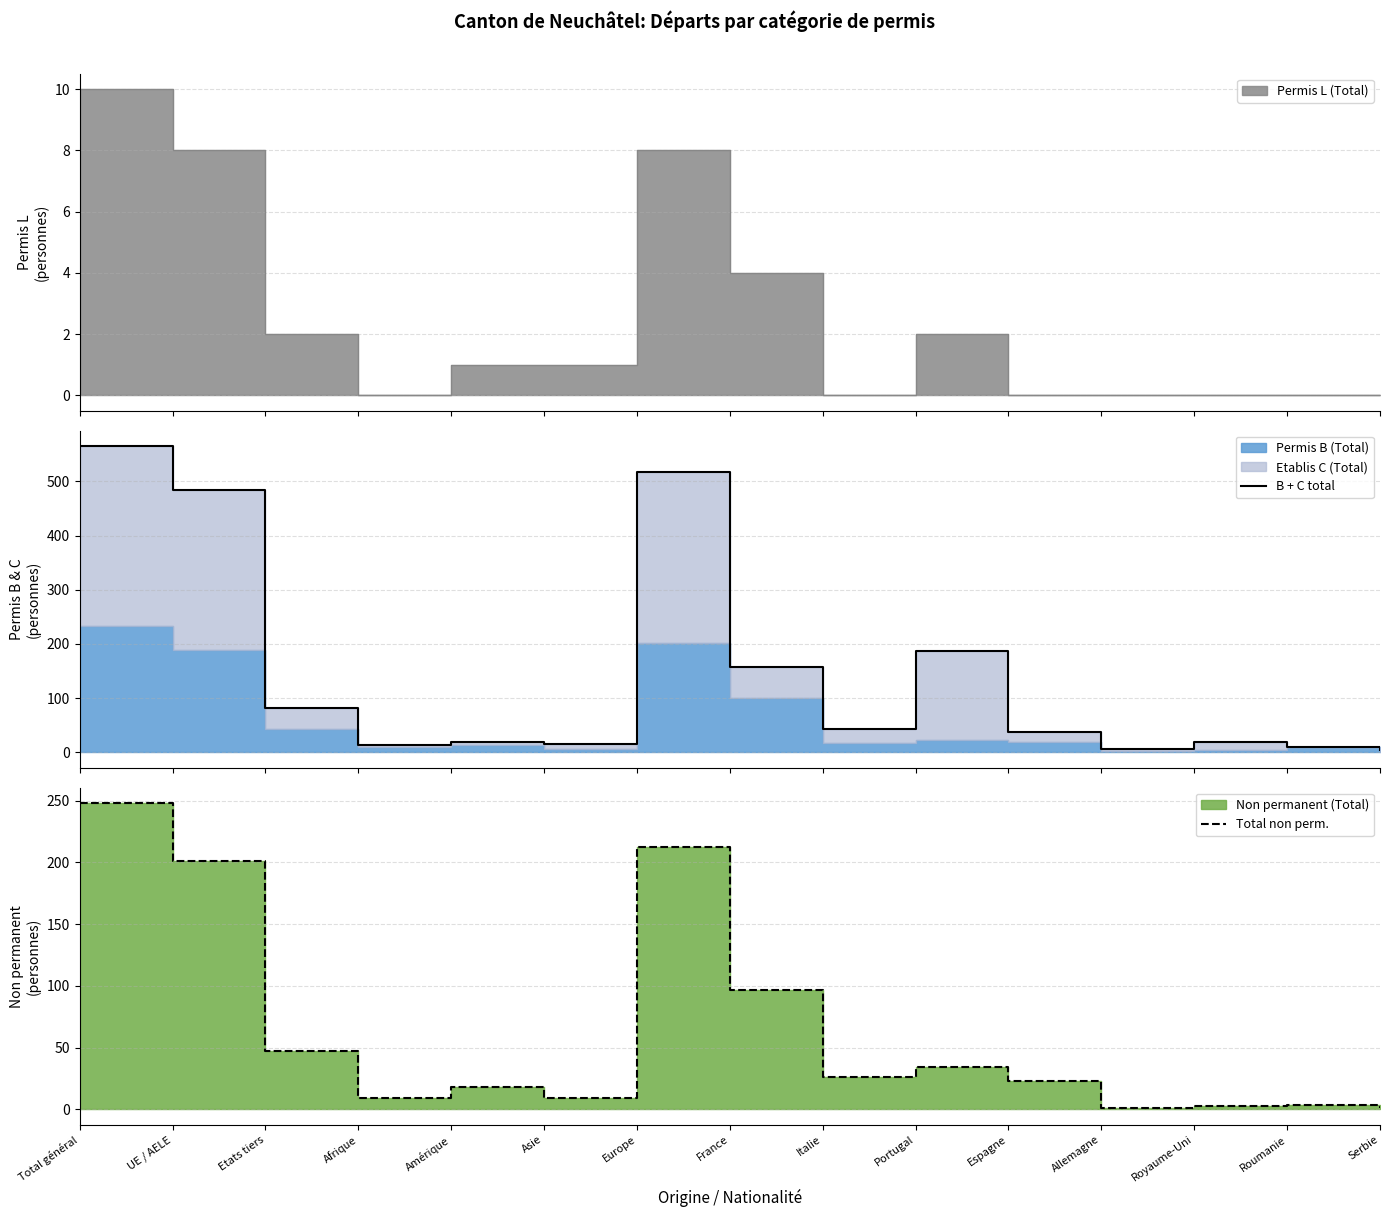

What is the difference between the second highest and minimum values in the Total non perm. series?

211